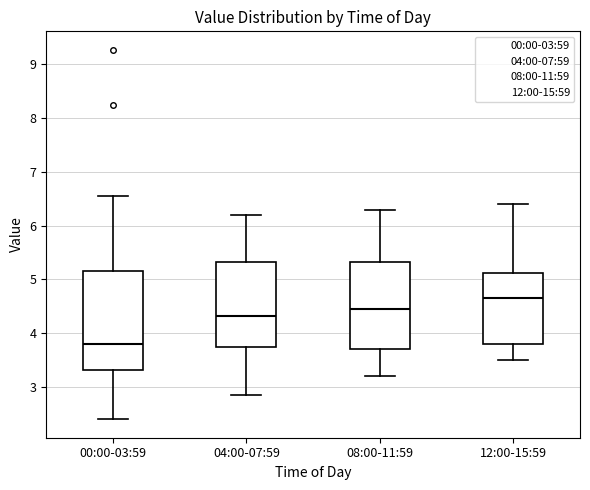

Reading left to right, transcribe this box plot: for each box, give where its median line is, the range the box spans, and where its two whiskers end, as read against the y-axis. The values are not printed on the chart, so give them approximately, as read against the axis.

00:00-03:59: median 3.8, box 3.3 to 5.1, whiskers 2.4 to 6.6
04:00-07:59: median 4.3, box 3.7 to 5.3, whiskers 2.9 to 6.2
08:00-11:59: median 4.5, box 3.7 to 5.3, whiskers 3.2 to 6.3
12:00-15:59: median 4.7, box 3.8 to 5.1, whiskers 3.5 to 6.4